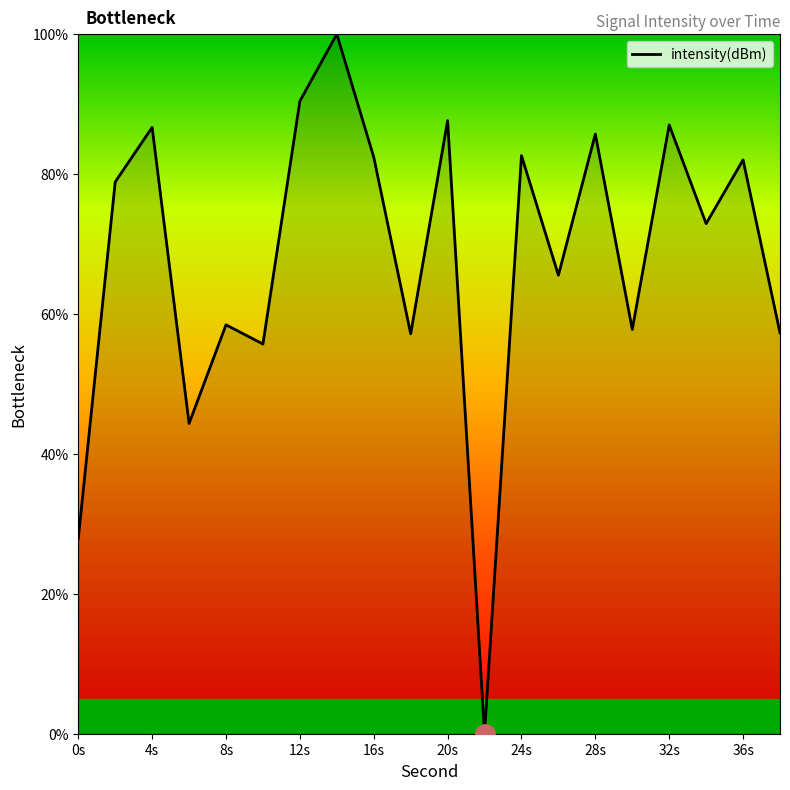

What is the difference between the maximum and minimum values?

100.0